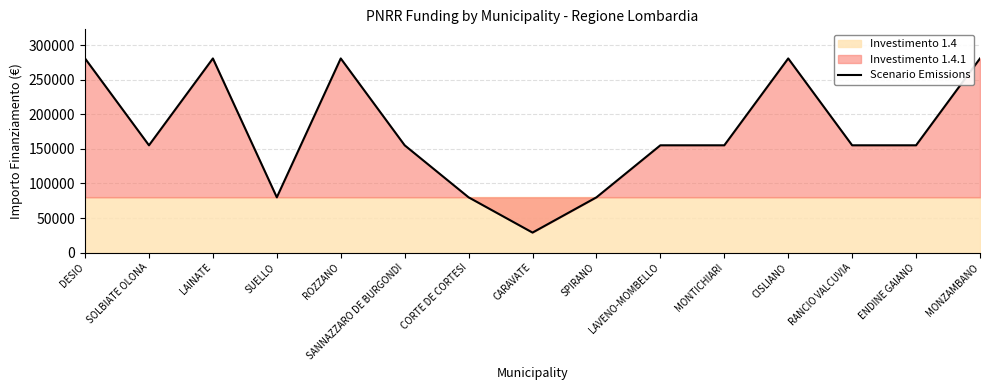

What is the difference between the second highest and second lowest values?

201010